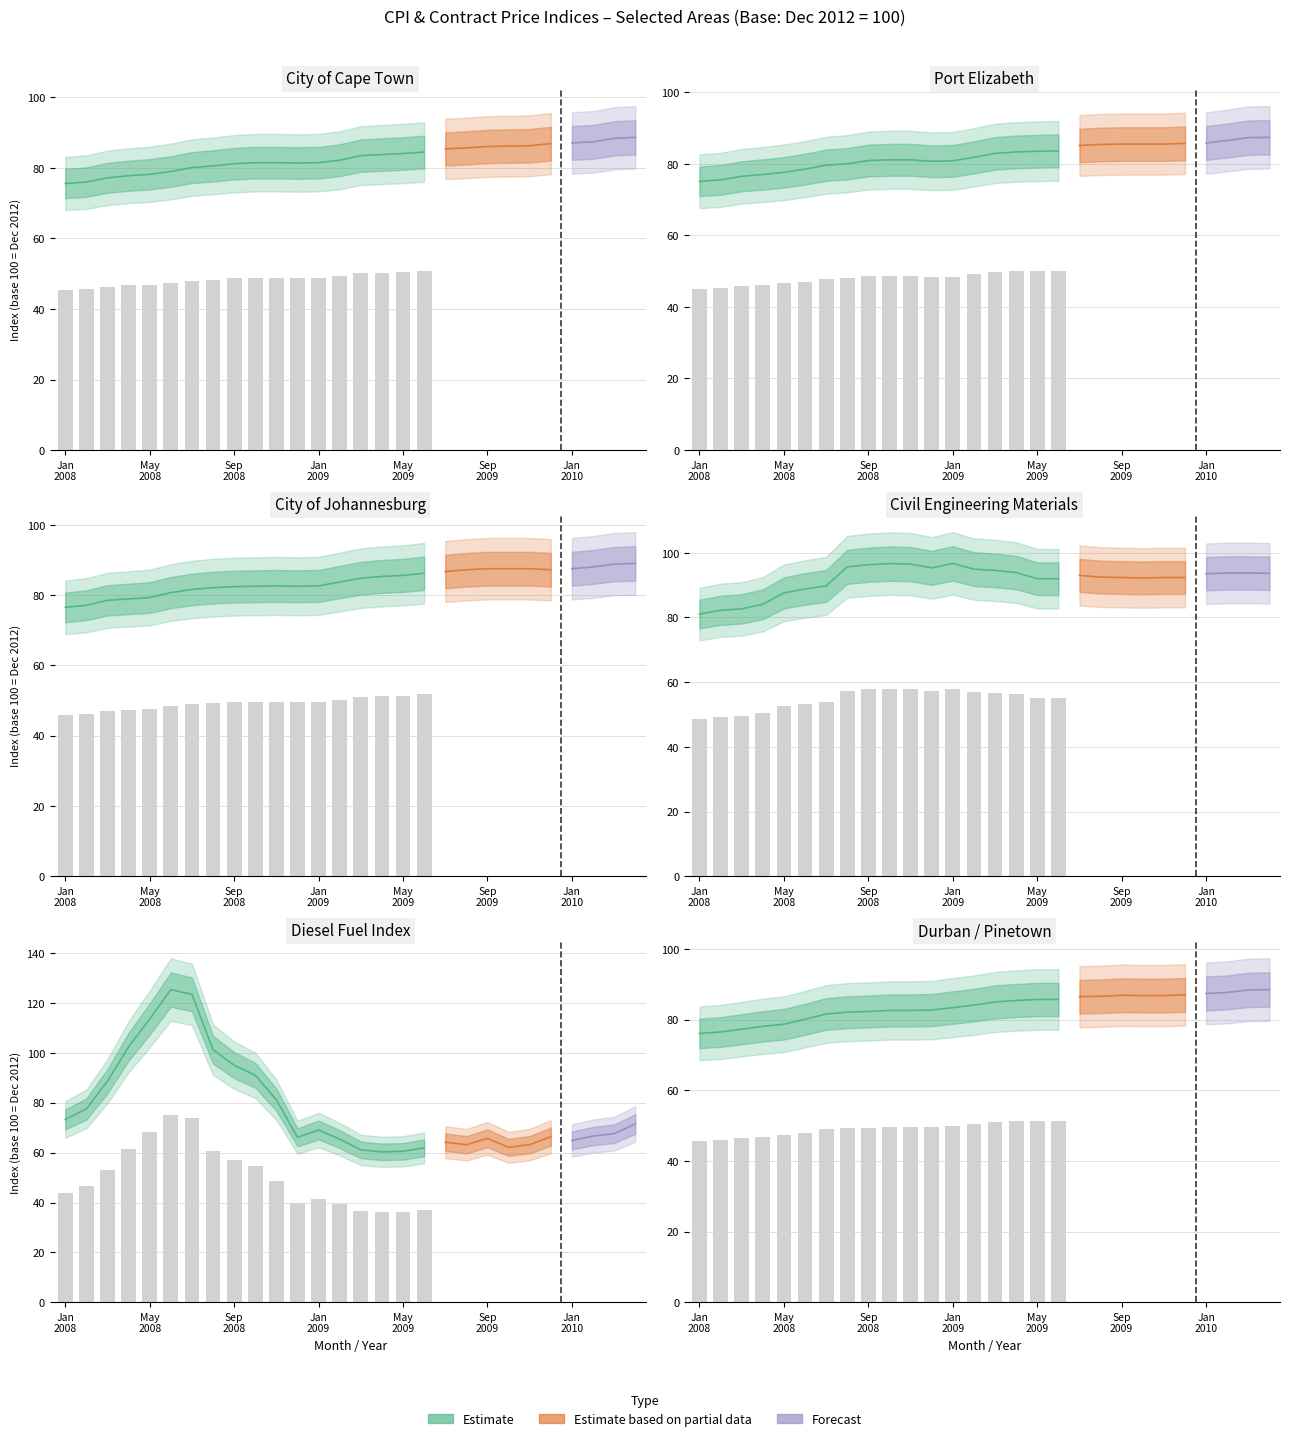

What value does the Johannesburg series have at 8?

82.1